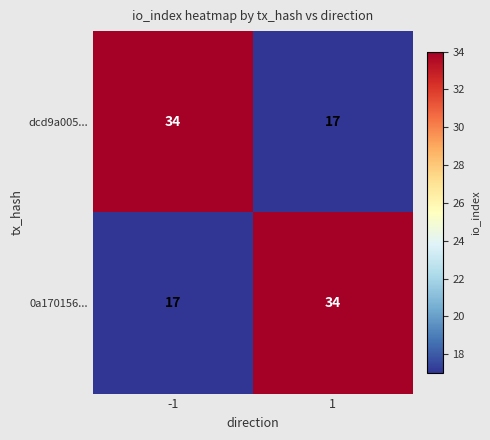

What is the approximate value of dcd9a005... at -1, to the nearest 10?

30